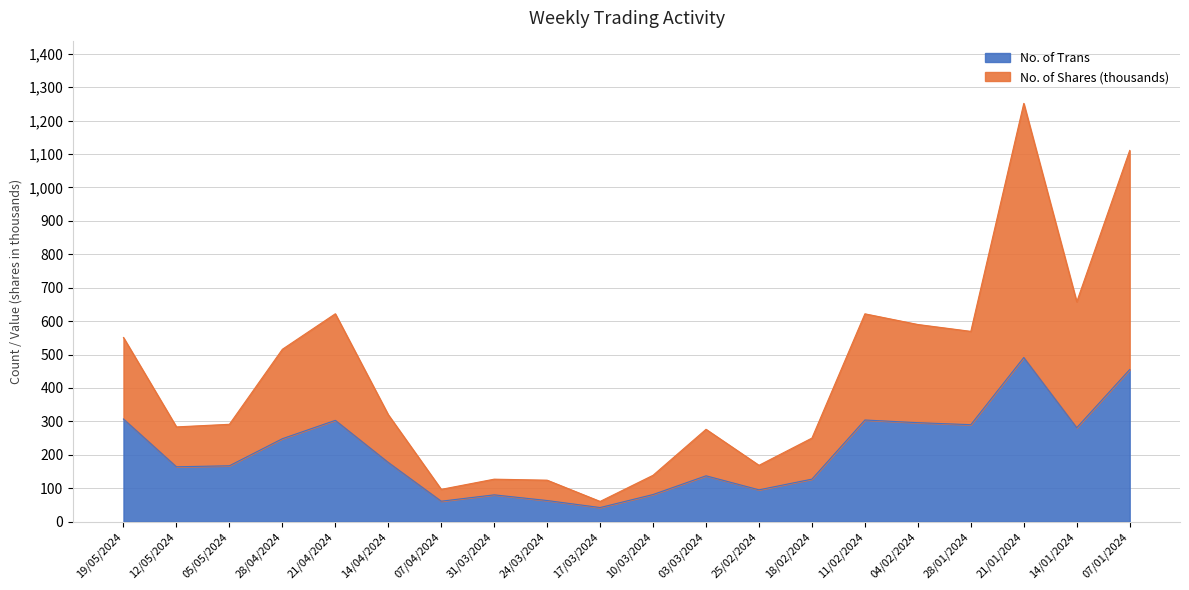

Reading left to right, list all the values displayed in this chart.

No. of Trans: 19/05/2024=307.0	12/05/2024=164.0	05/05/2024=167.0	28/04/2024=248.0	21/04/2024=303.0	14/04/2024=177.0	07/04/2024=61.0	31/03/2024=80.0	24/03/2024=63.0	17/03/2024=42.0	10/03/2024=81.0	03/03/2024=137.0	25/02/2024=95.0	18/02/2024=127.0	11/02/2024=304.0	04/02/2024=296.0	28/01/2024=290.0	21/01/2024=491.0	14/01/2024=281.0	07/01/2024=455.0
No. of Shares: 19/05/2024=550.9	12/05/2024=283.4	05/05/2024=291.2	28/04/2024=515.7	21/04/2024=622.0	14/04/2024=319.9	07/04/2024=96.4	31/03/2024=126.9	24/03/2024=123.9	17/03/2024=60.3	10/03/2024=138.6	03/03/2024=276.2	25/02/2024=168.4	18/02/2024=250.0	11/02/2024=621.8	04/02/2024=589.9	28/01/2024=569.3	21/01/2024=1251.6	14/01/2024=657.8	07/01/2024=1110.8